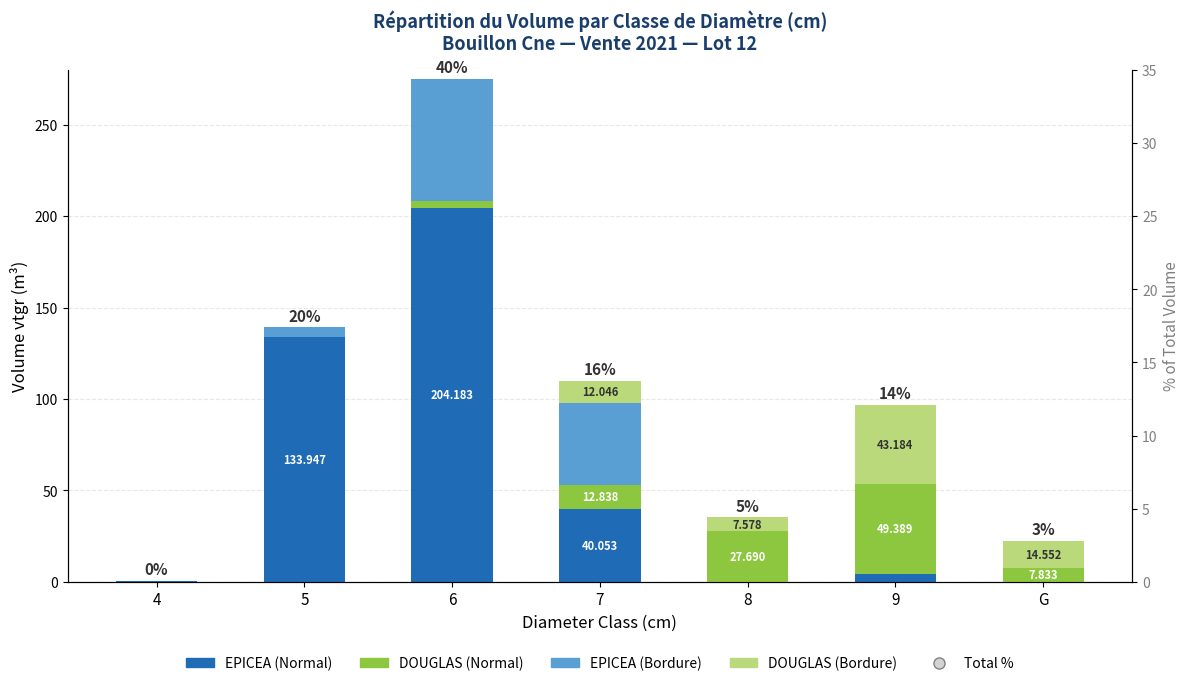

What are all the series names shown in the legend?

EPICEA (Normal), DOUGLAS (Normal), EPICEA (Bordure), DOUGLAS (Bordure)